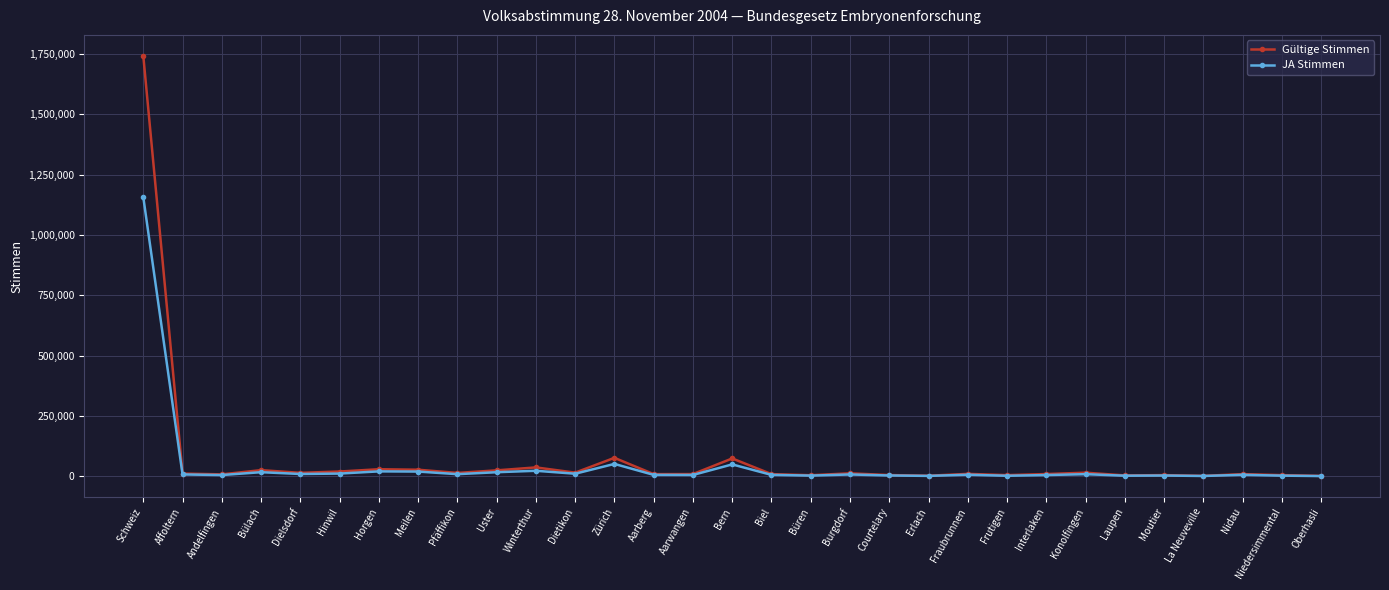

What is the label of the 31st point from the right?

Schweiz